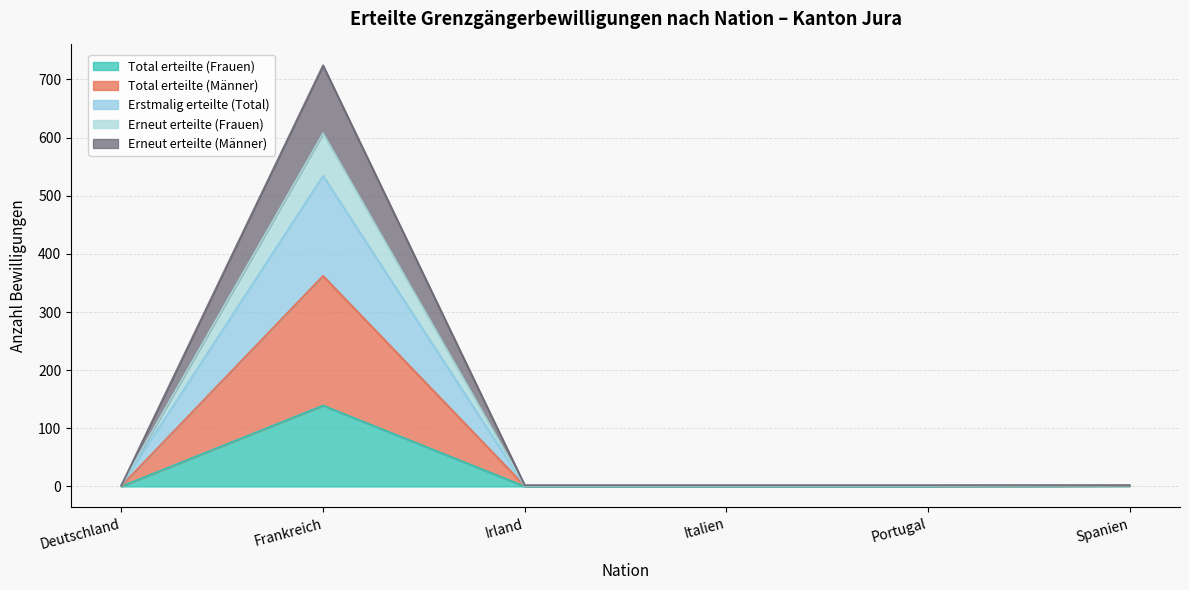

What is the maximum value for Total erteilte (Frauen)?

139